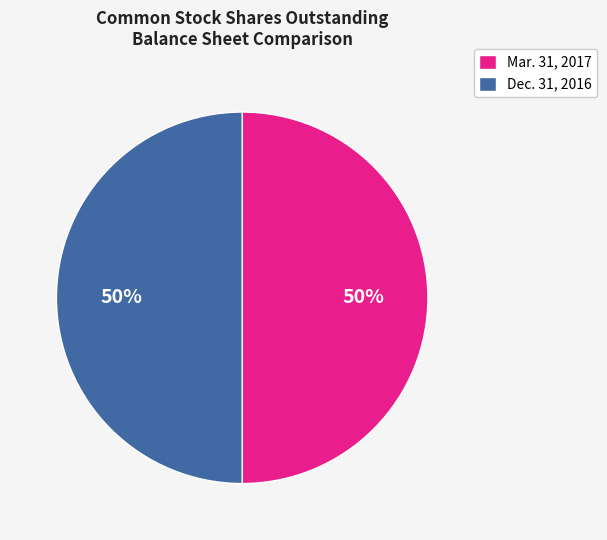

Combined, do Mar. 31, 2017 and Dec. 31, 2016 account for over 50%?

Yes